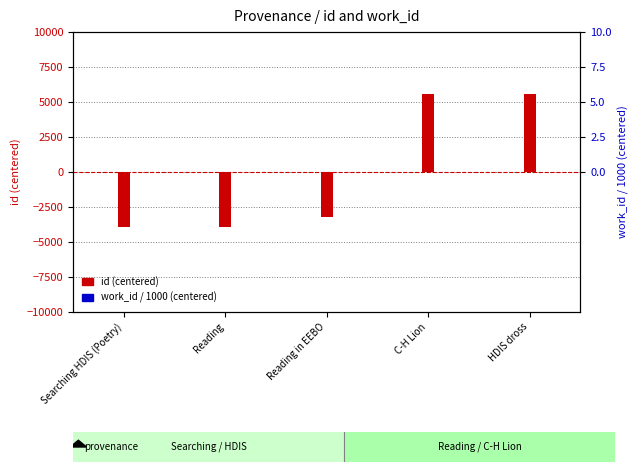

How many bars are there in total?

10